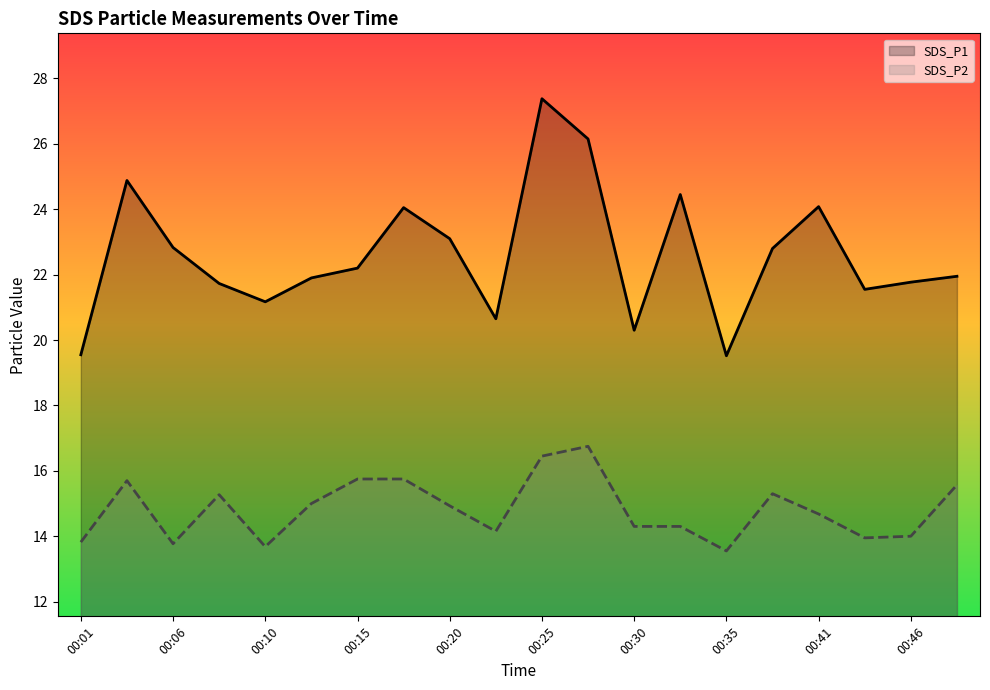

True or false: SDS_P2 and SDS_P1 cross at least once.

False